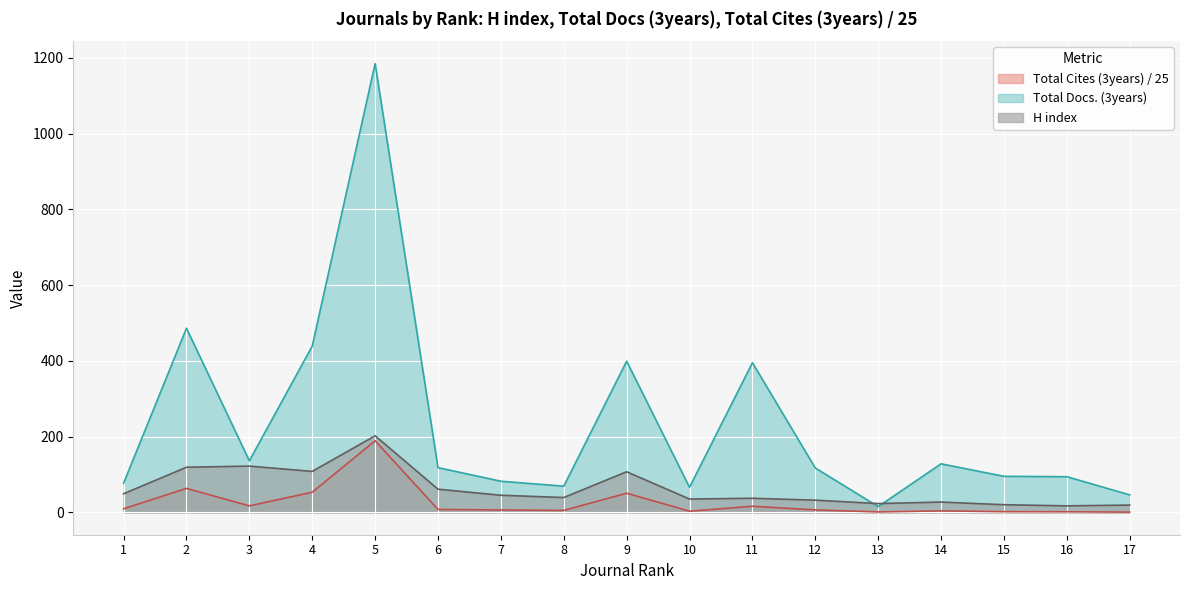

The Total Docs. (3years) series shows 1185.0 at 5. True or false?

True